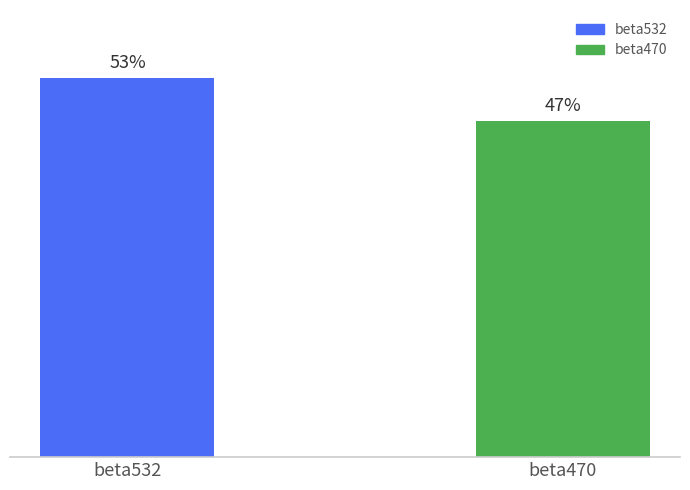

List the labels in order of value, smallest first.

beta470, beta532